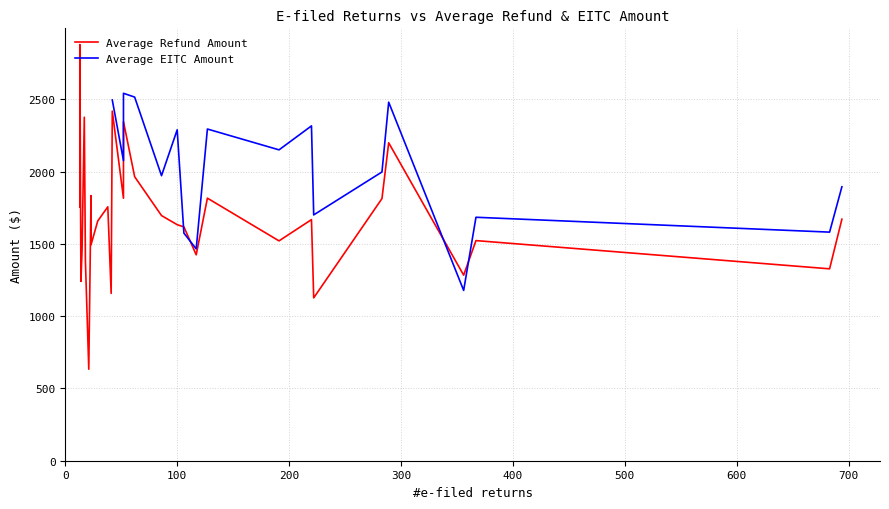

How many times do Average Refund Amount and Average EITC Amount cross each other?

4